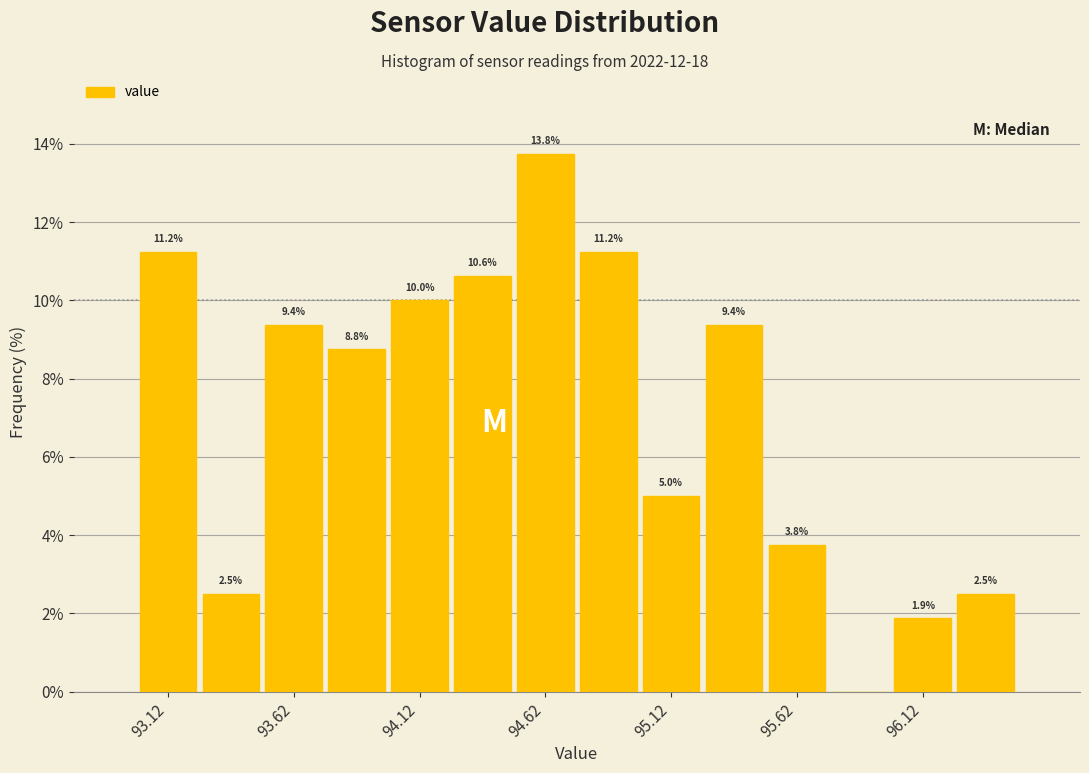

Over which range of the x-axis is the bar tallest?

94.50 to 94.75